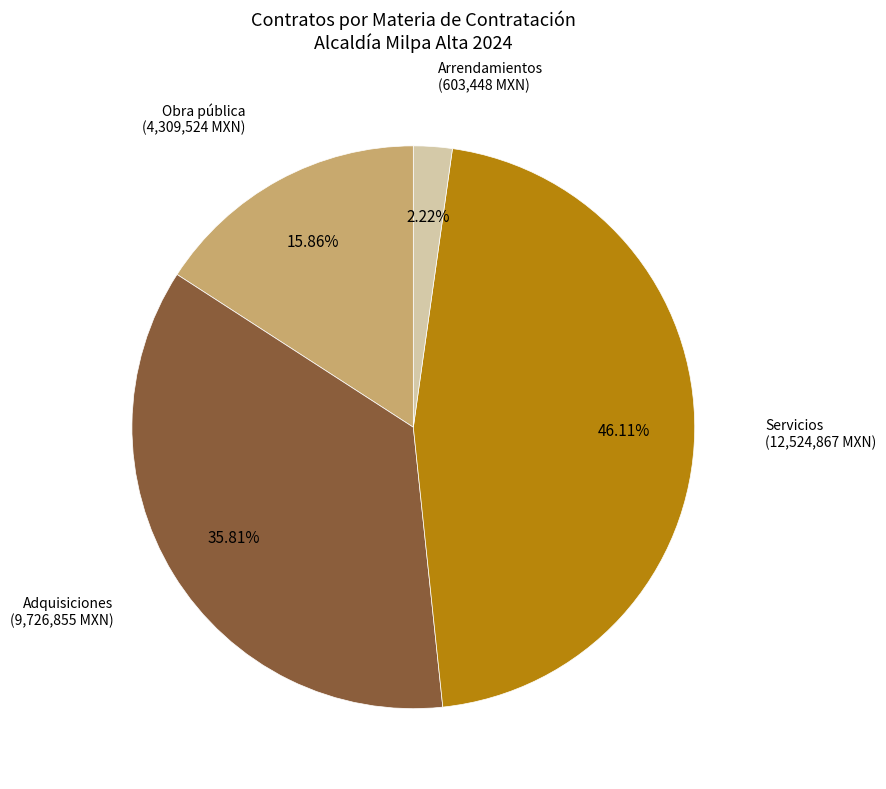

To the nearest percent, what portion does Arrendamientos represent?

2%